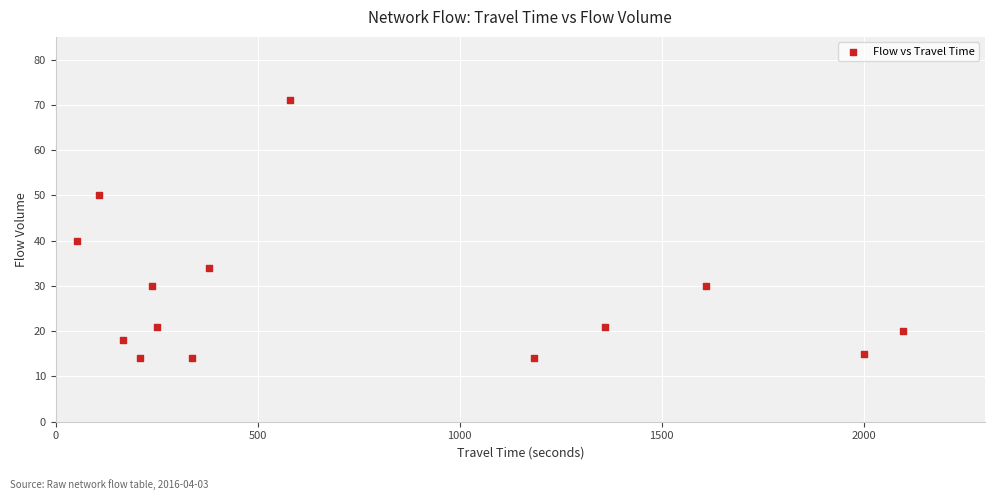

What Y value in the scatter plot is closest to 42?

40